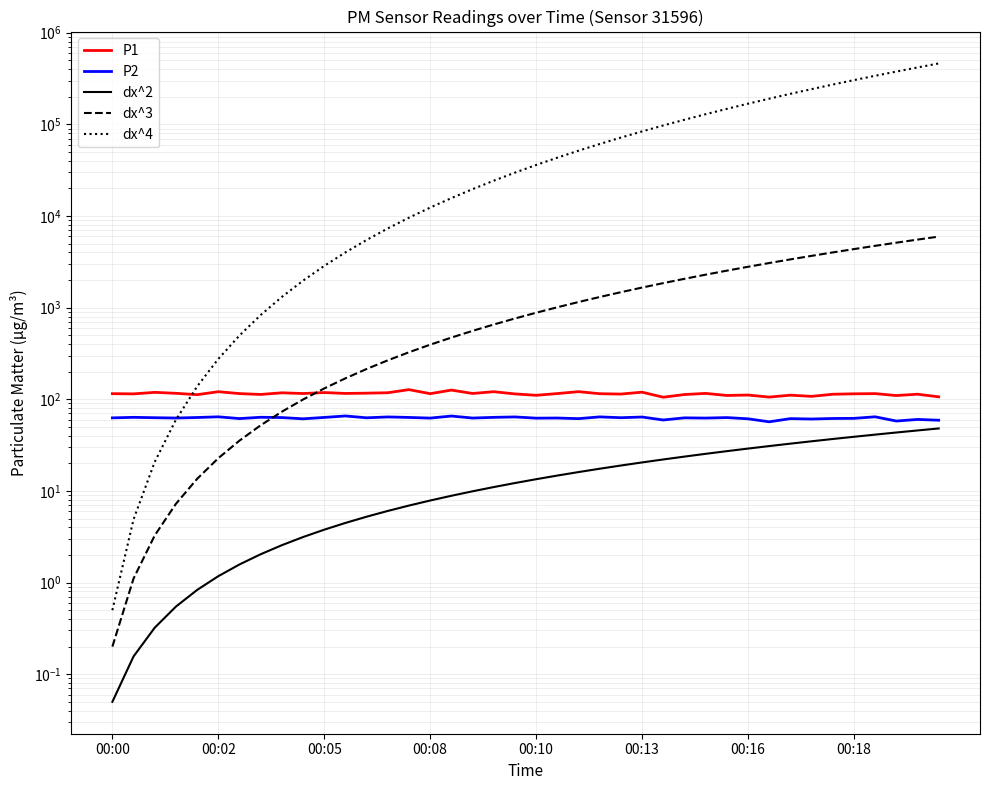

Which series has the largest range (max minus min)?

dx^4